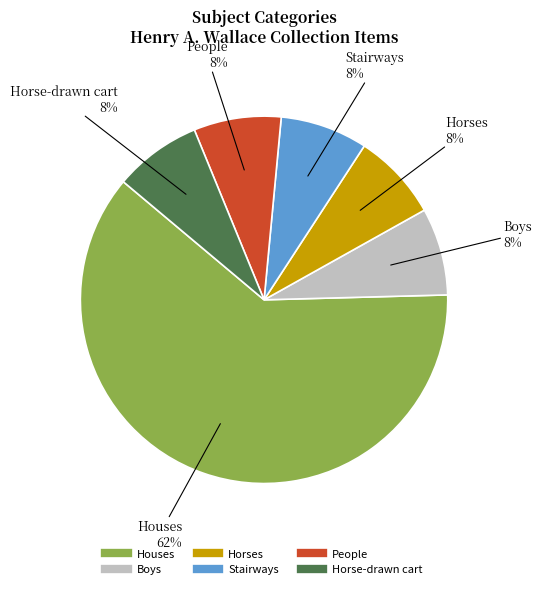

To the nearest percent, what is the average slice percentage?

17%